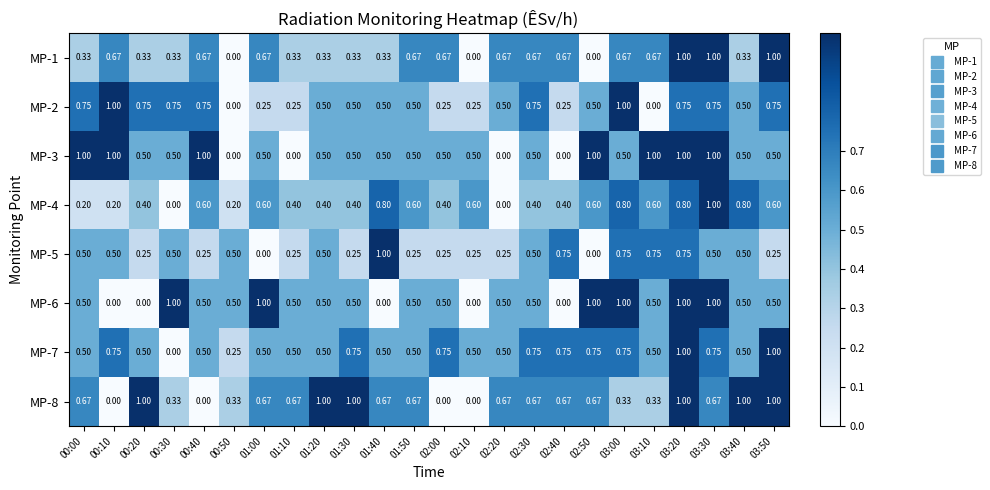

Is the value of MP-5 at 01:00 greater than the value of MP-4 at 03:00?

No